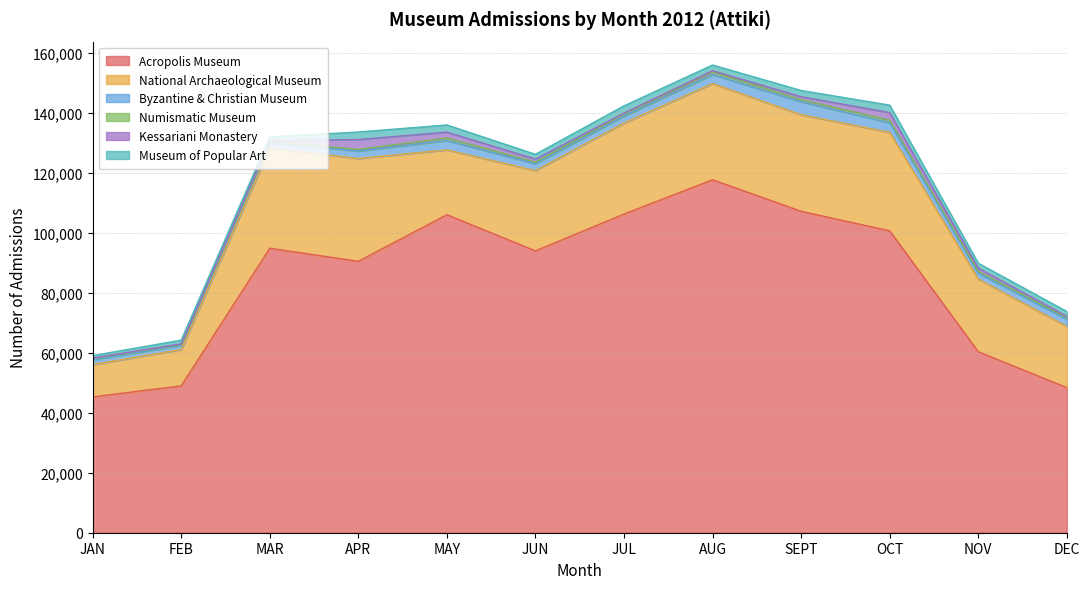

How many interior local peaks does the National Archaeological Museum series have?

2